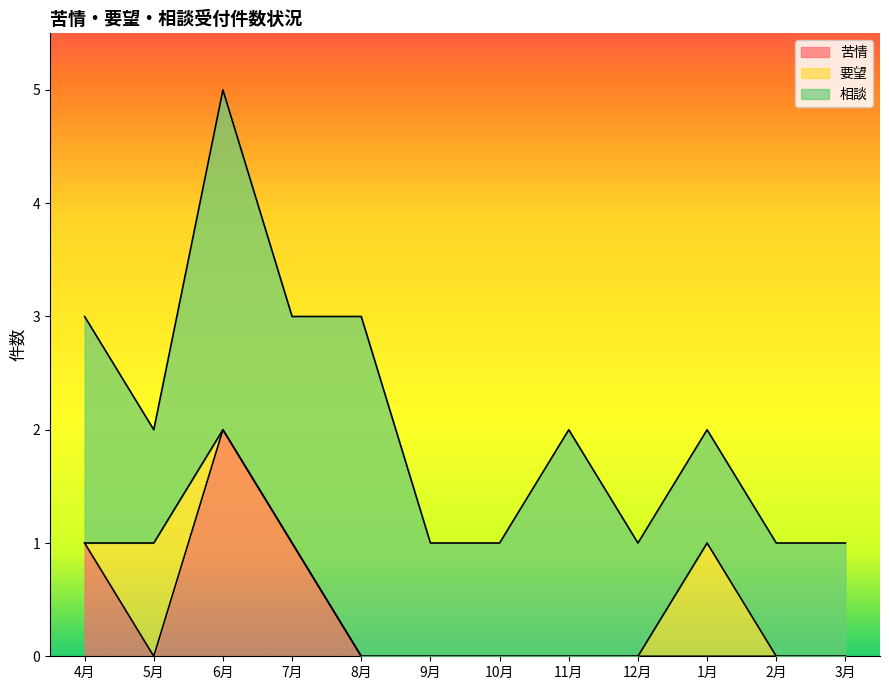

What is the label of the 12th point from the right?

4月